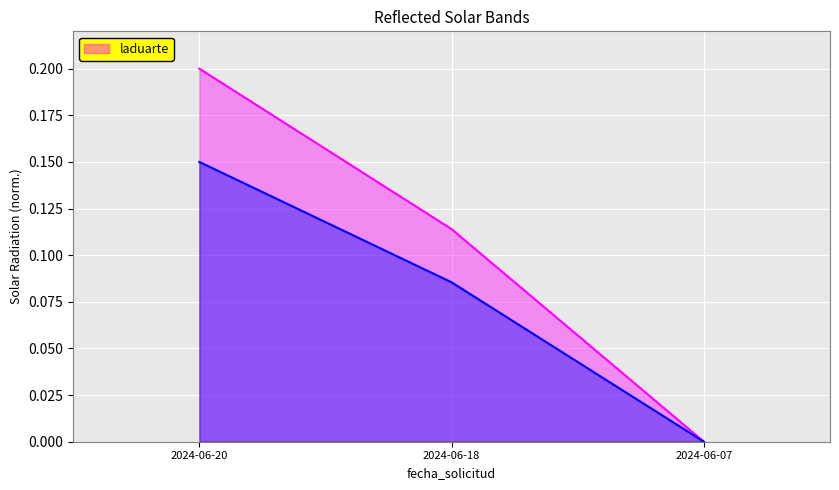

The chart shows a value of 0.0 at 2024-06-07. True or false?

True